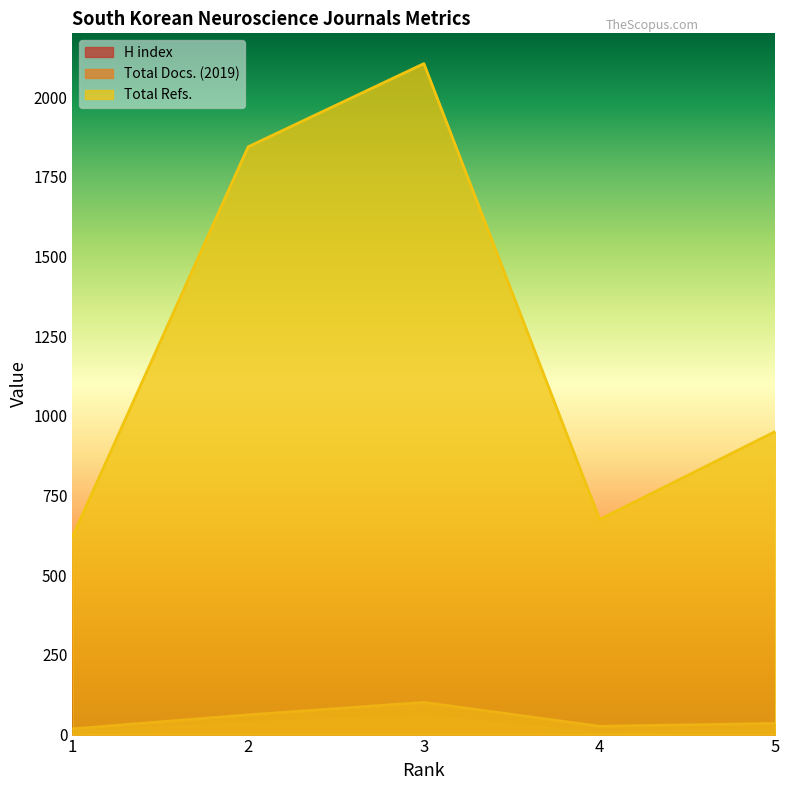

In Total Refs., how many points are lower than both neighbors (excluding endpoints)?

1